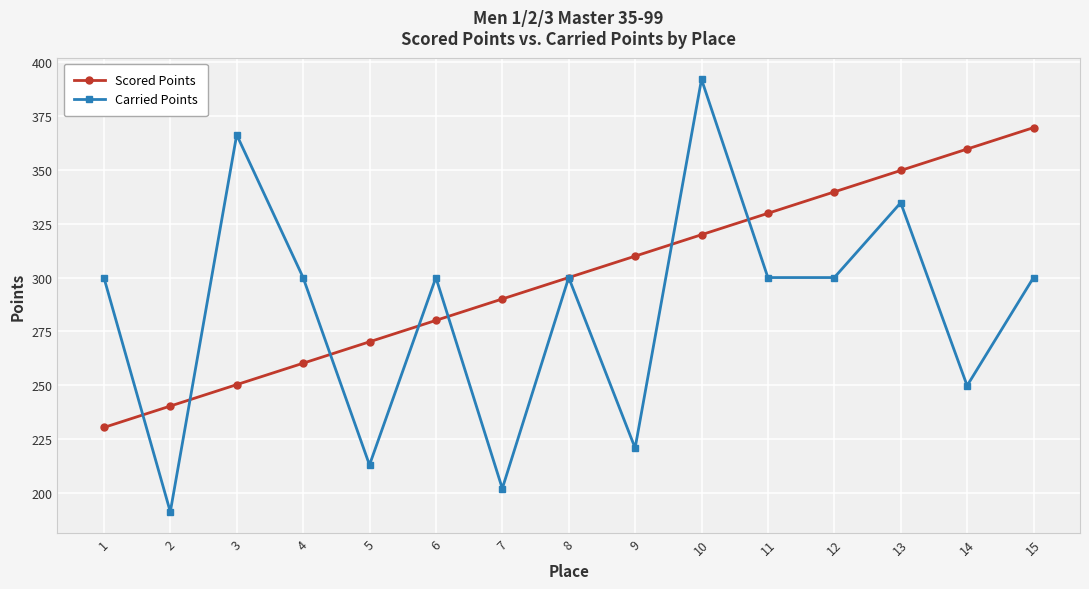

What is the spread (max minus min) of values at 10?

72.2